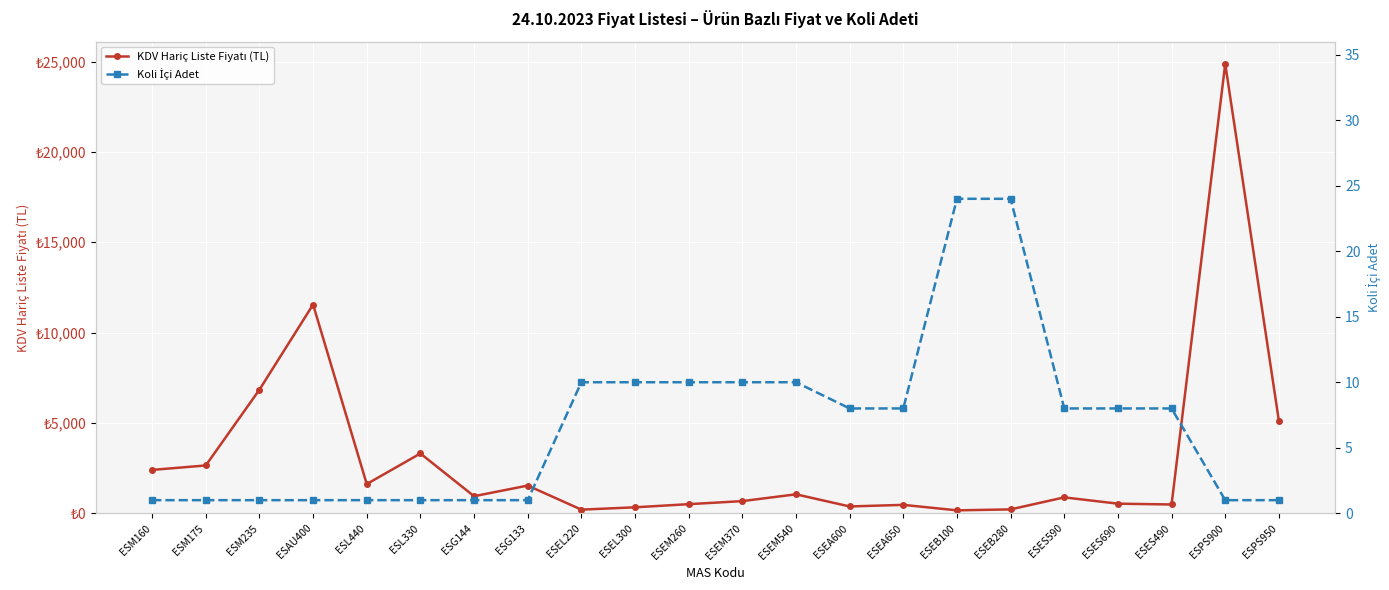

What is the approximate value of KDV Hariç Liste Fiyatı (TL) at ESEA600?

377.4